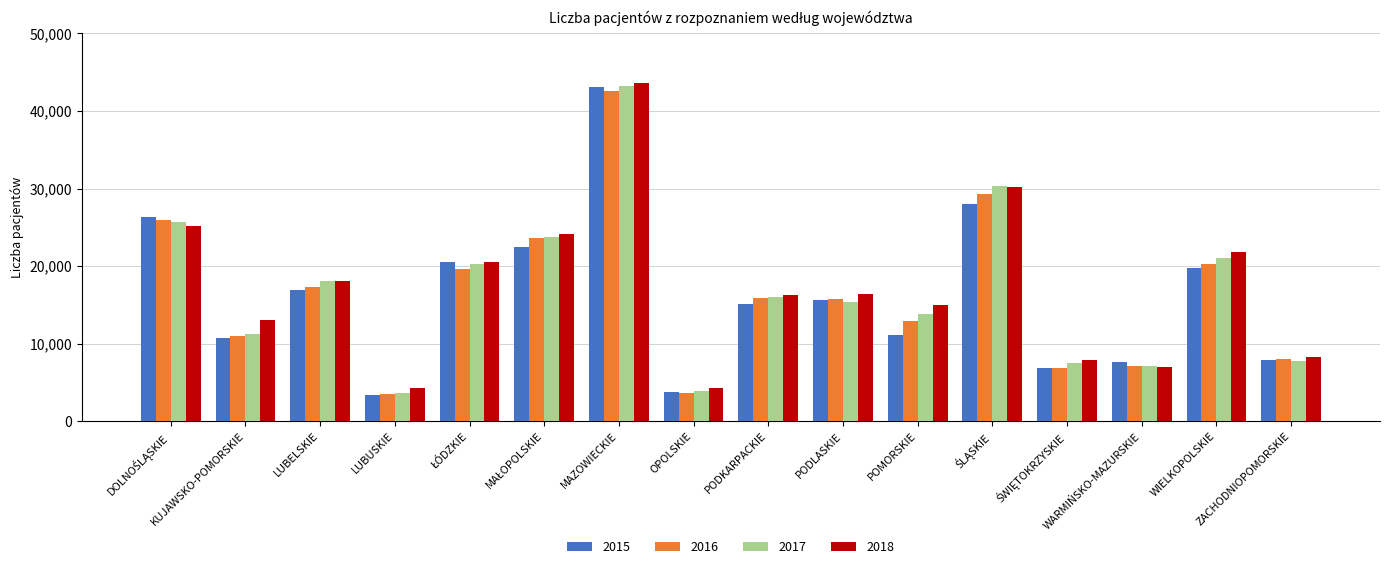

What are all the series names shown in the legend?

2015, 2016, 2017, 2018